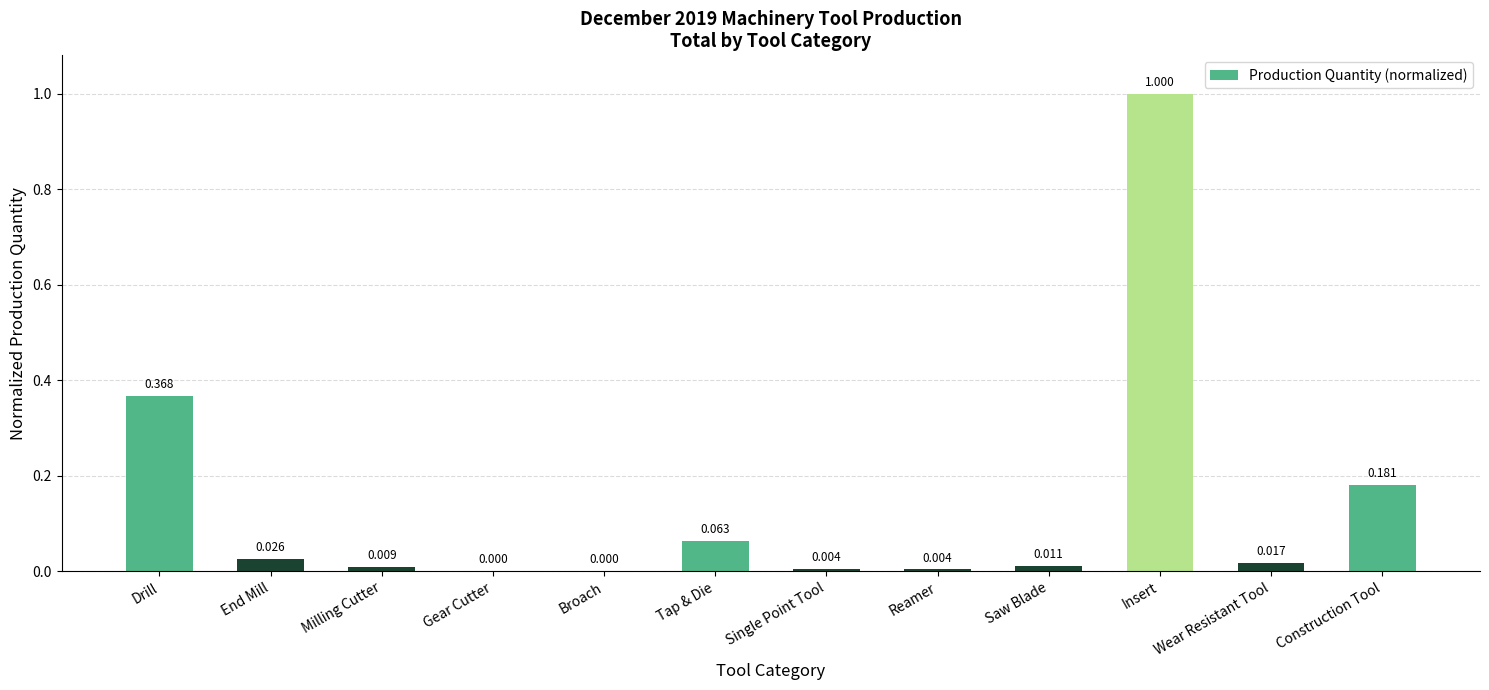

Which label corresponds to the largest value in the chart?

Insert